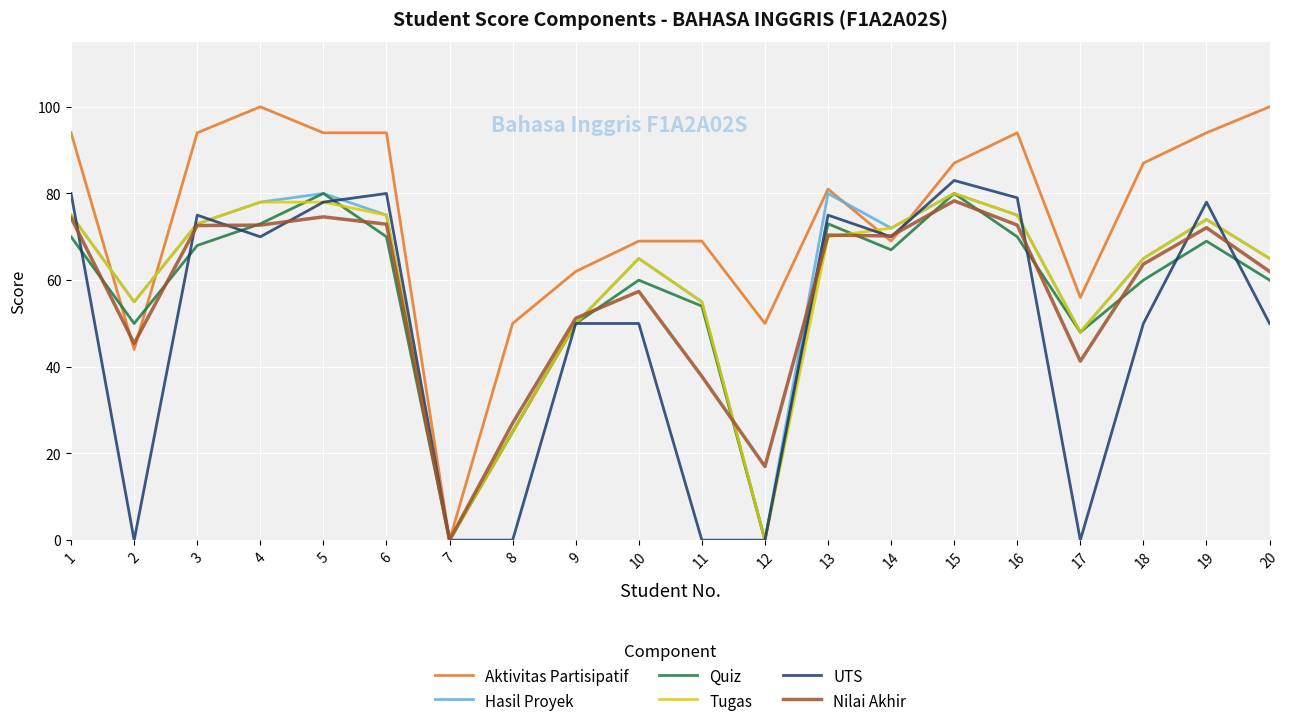

Where is Nilai Akhir nearest to the value 39?

11